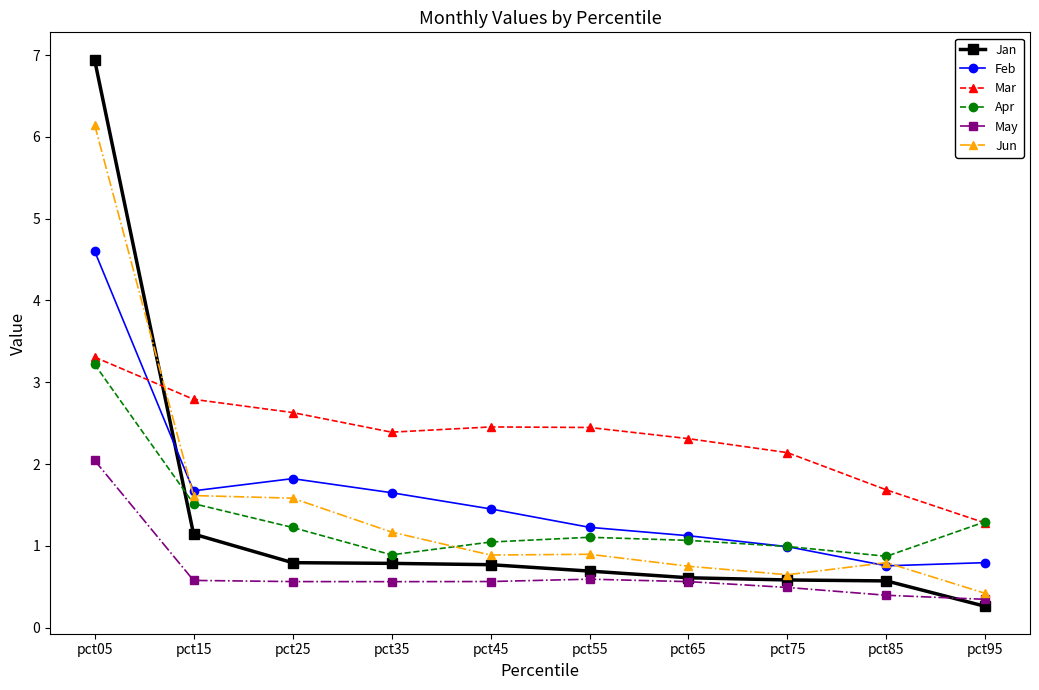

What is the maximum value shown in the chart?

6.9